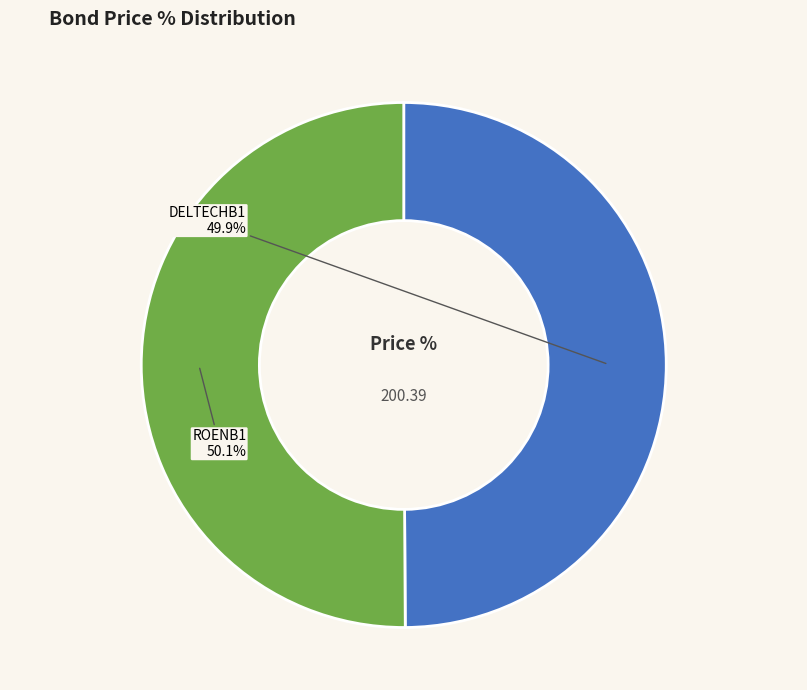

To the nearest percent, what is the average slice percentage?

50%